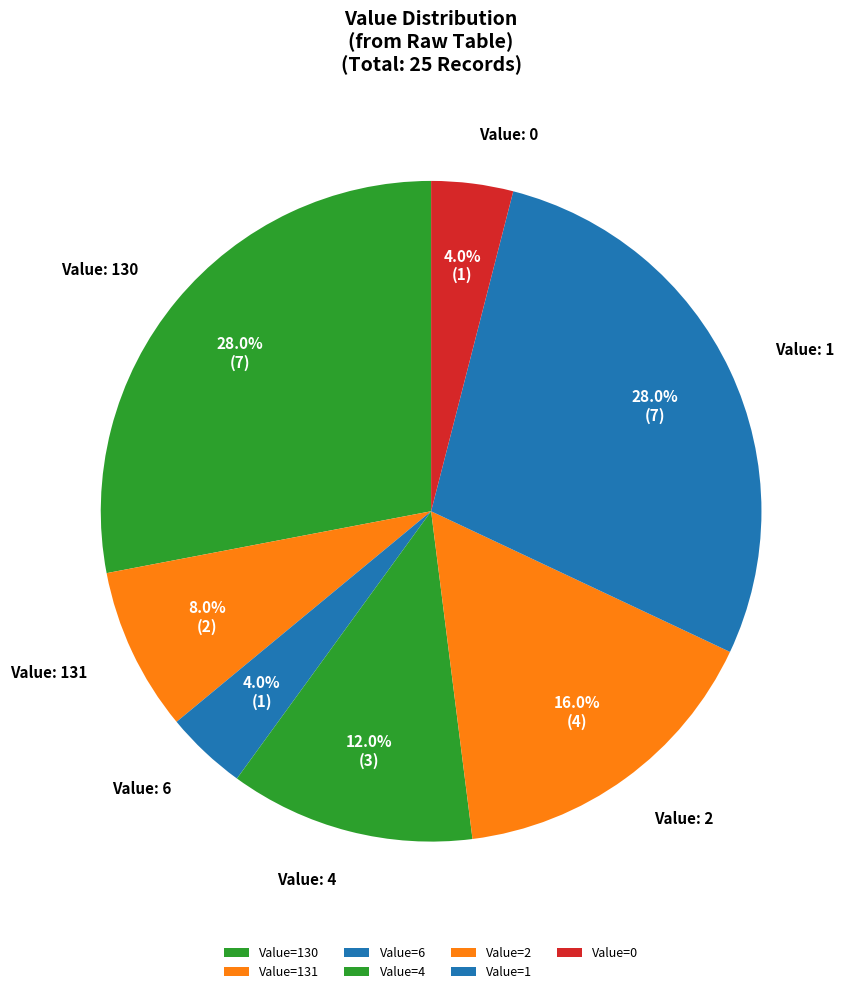

Which category has the smallest portion of the pie?

6